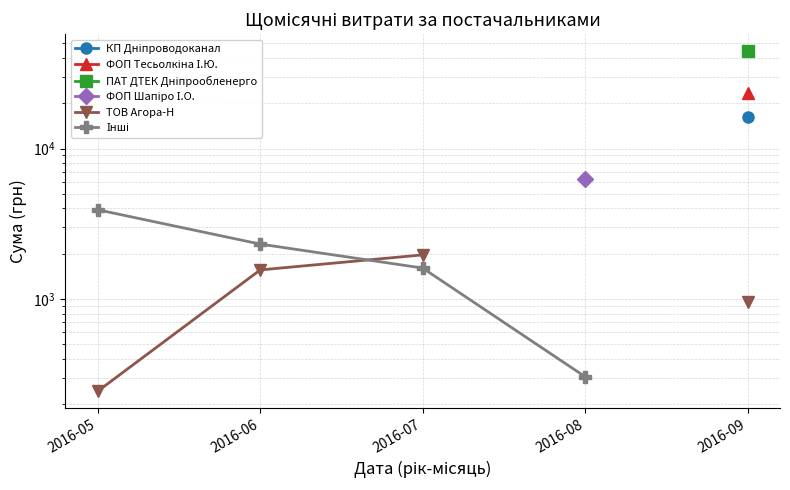

True or false: Інші and ФОП Тесьолкіна І.Ю. cross at least once.

False